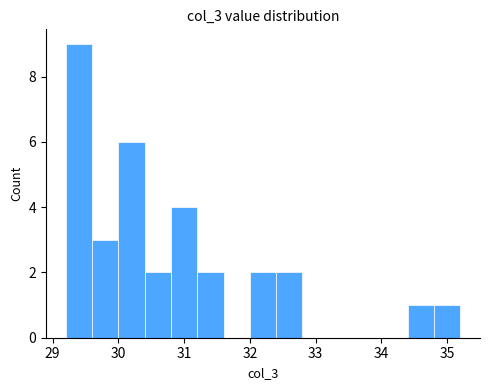

Reading left to right, transcribe this chart: for each bar, give the range it covers on the x-axis and its height. The values are not printed on the chart, so give them approximately, as read against the axis.

29.2 to 29.6: 9
29.6 to 30.0: 3
30.0 to 30.4: 6
30.4 to 30.8: 2
30.8 to 31.2: 4
31.2 to 31.6: 2
31.6 to 32.0: 0
32.0 to 32.4: 2
32.4 to 32.8: 2
32.8 to 33.2: 0
33.2 to 33.6: 0
33.6 to 34.0: 0
34.0 to 34.4: 0
34.4 to 34.8: 1
34.8 to 35.2: 1